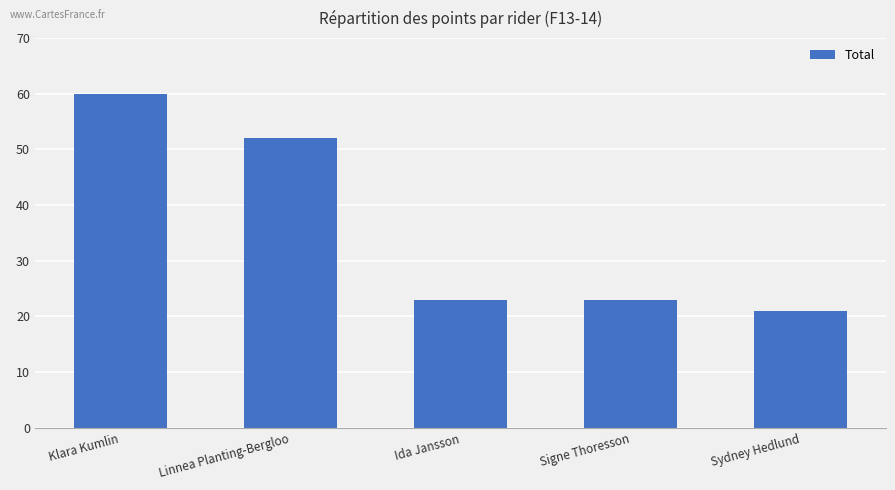

What value does the data have at Klara Kumlin?

60